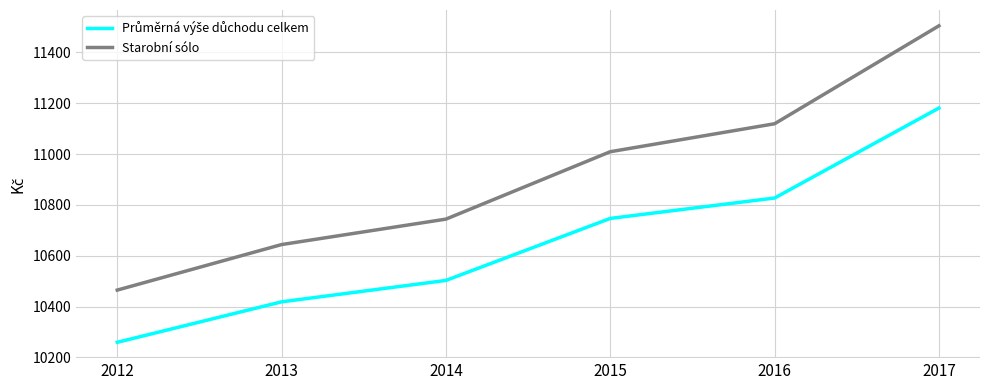

Which category has the highest value in the Starobní sólo series?

2017